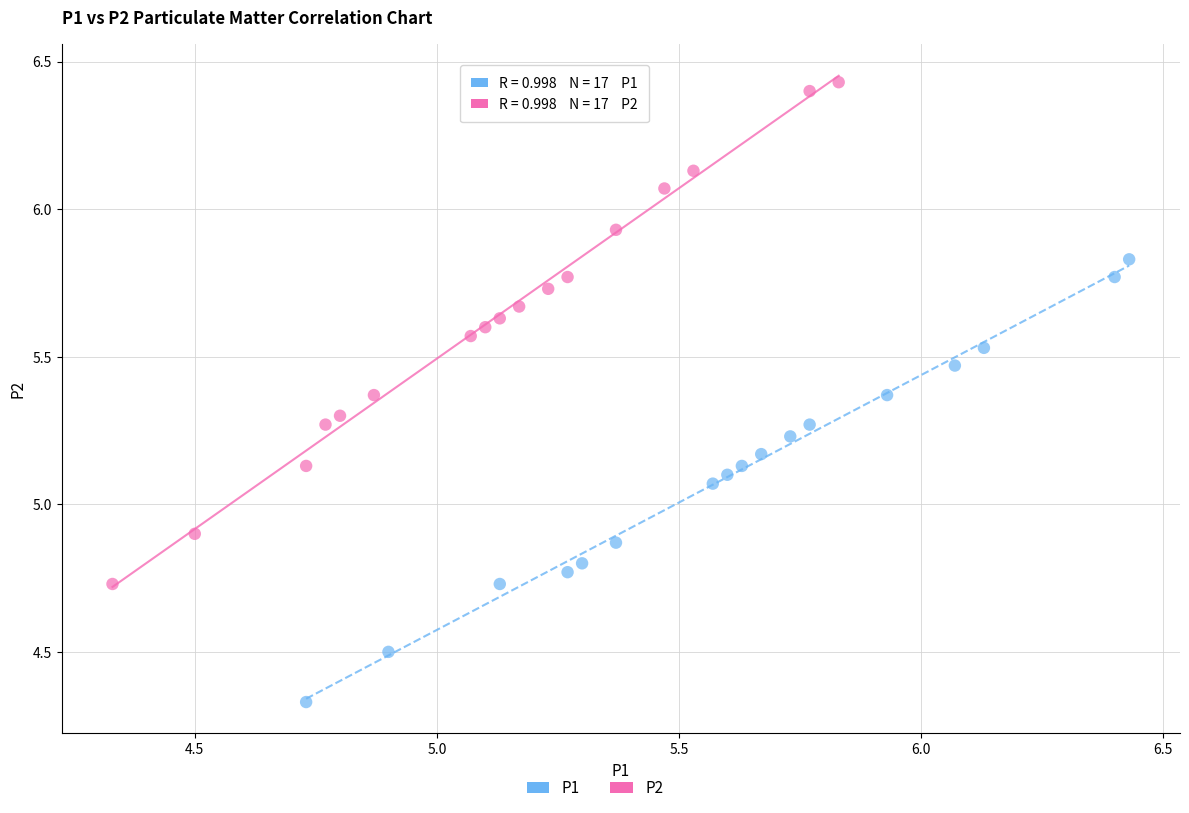

Which series contains the highest Y value?

P2